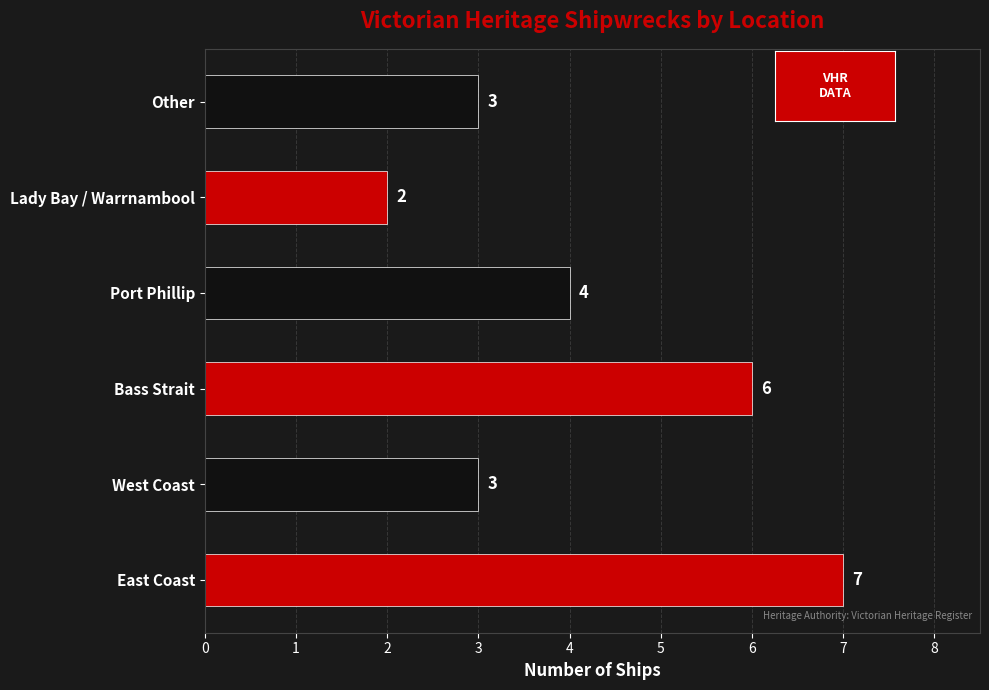

What is the average value?

4